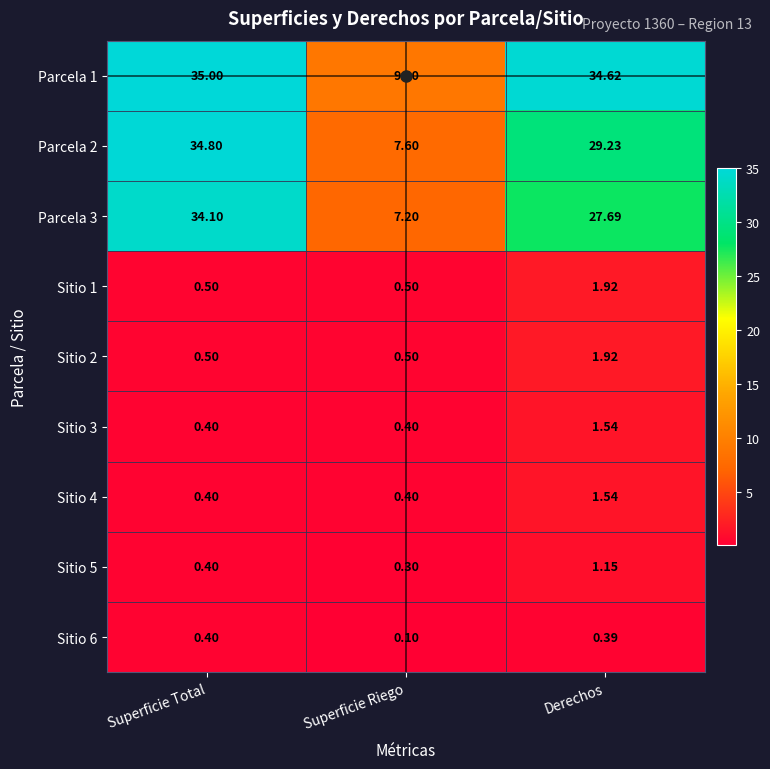

At which category is the sum across all series the highest?

Superficie Total